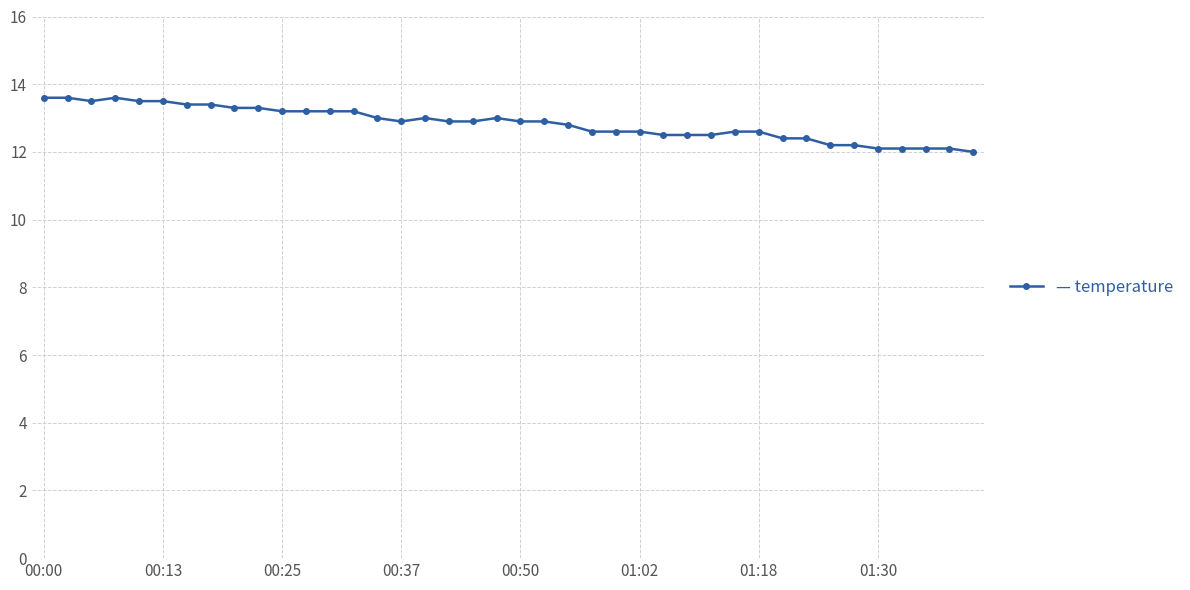

What is the minimum value shown in the chart?

12.0